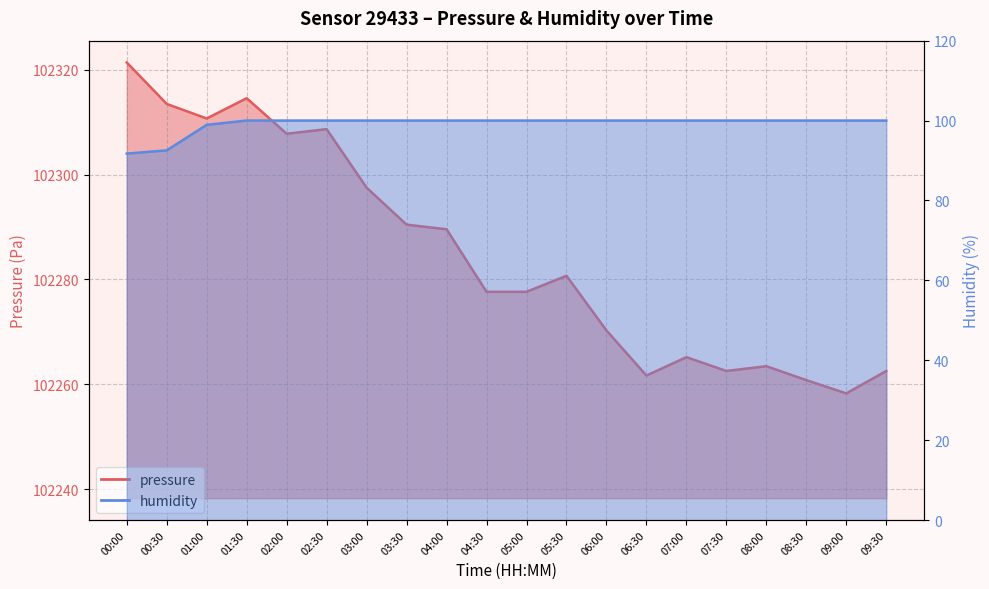

What is the label of the 14th point from the right?

03:00